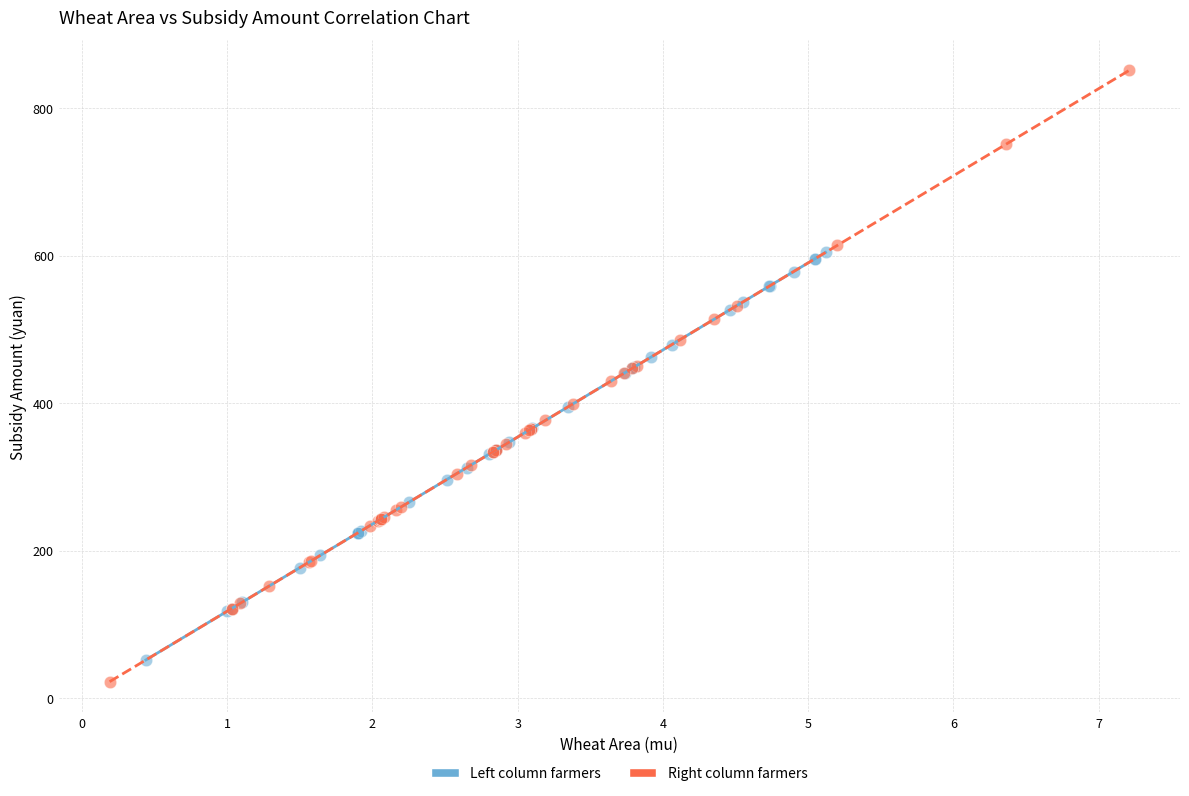

Which series reaches the maximum Y coordinate?

Right column farmers